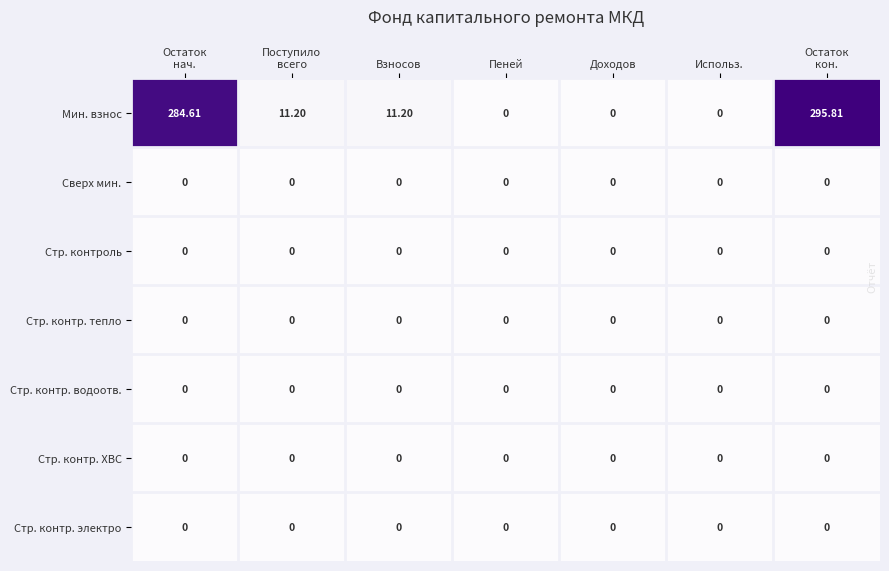

Which series has the largest total across all categories?

Мин. взнос